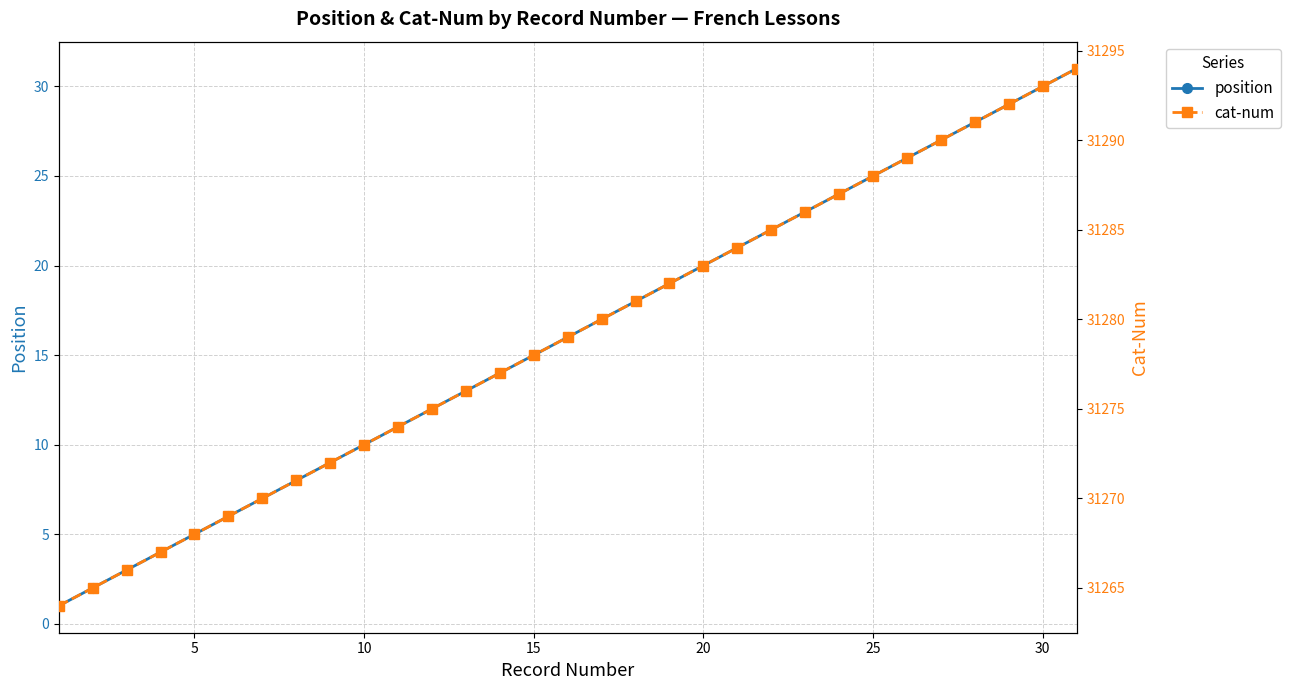

True or false: position has more than 1 points higher than both neighbors.

False